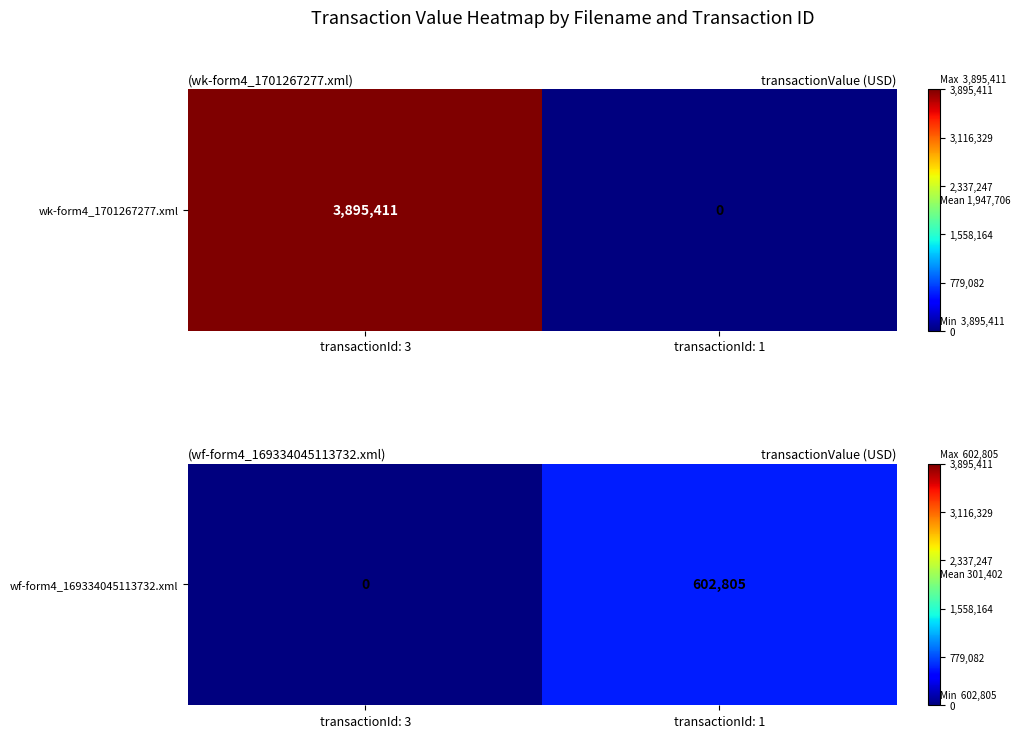

List the labels in order of value, largest first.

transactionId: 1, transactionId: 3